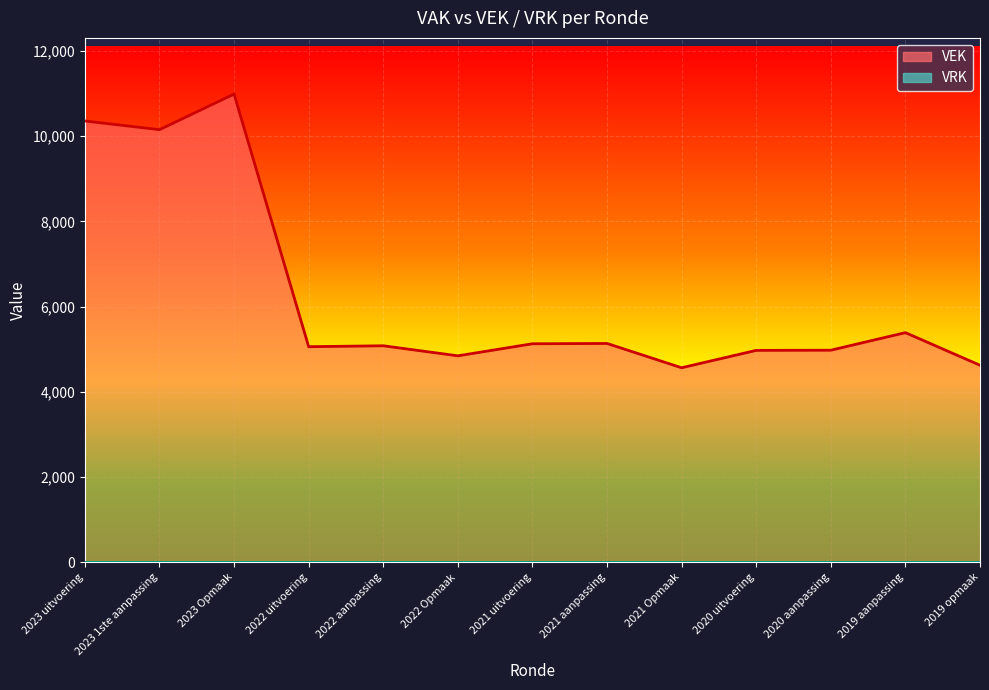

At how many categories does at least one series exceed 3440?

13